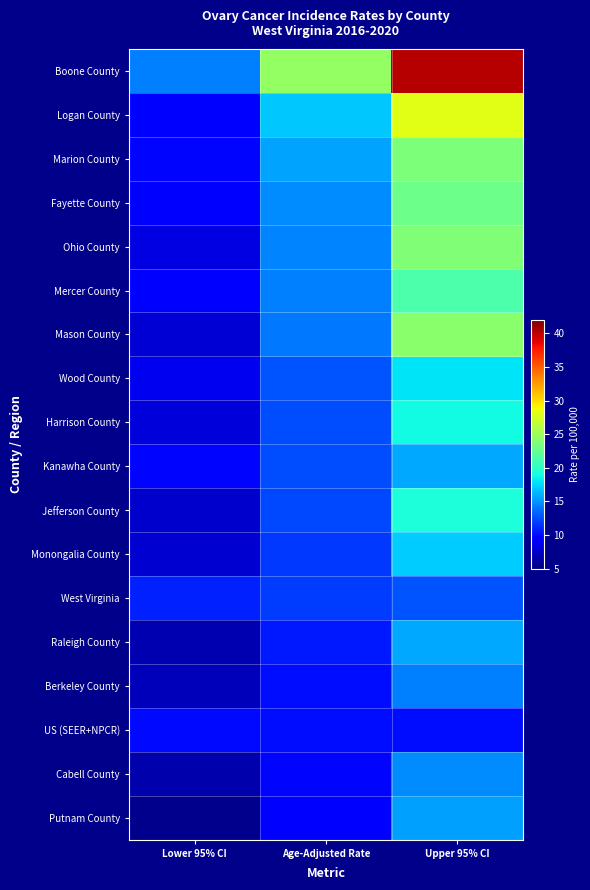

Which series changed the most between Age-Adjusted Rate and Upper 95% CI?

Boone County